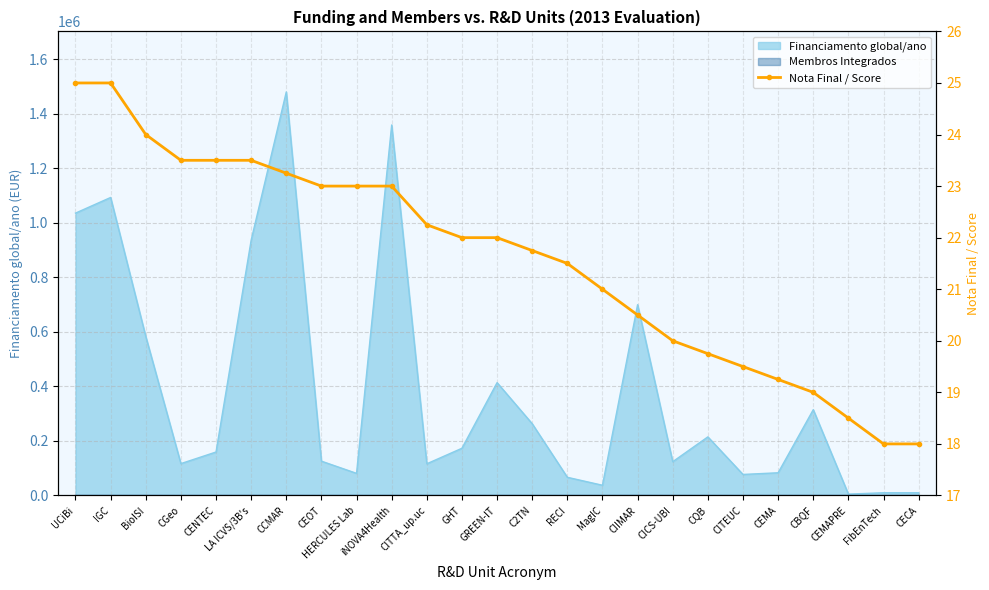

What is the label of the 10th point from the right?

MagIC